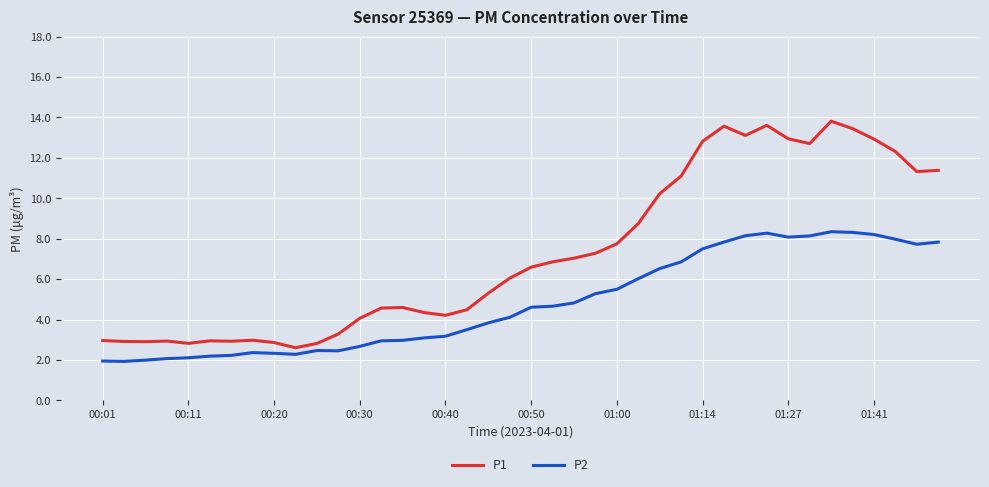

What are all the series names shown in the legend?

P1, P2